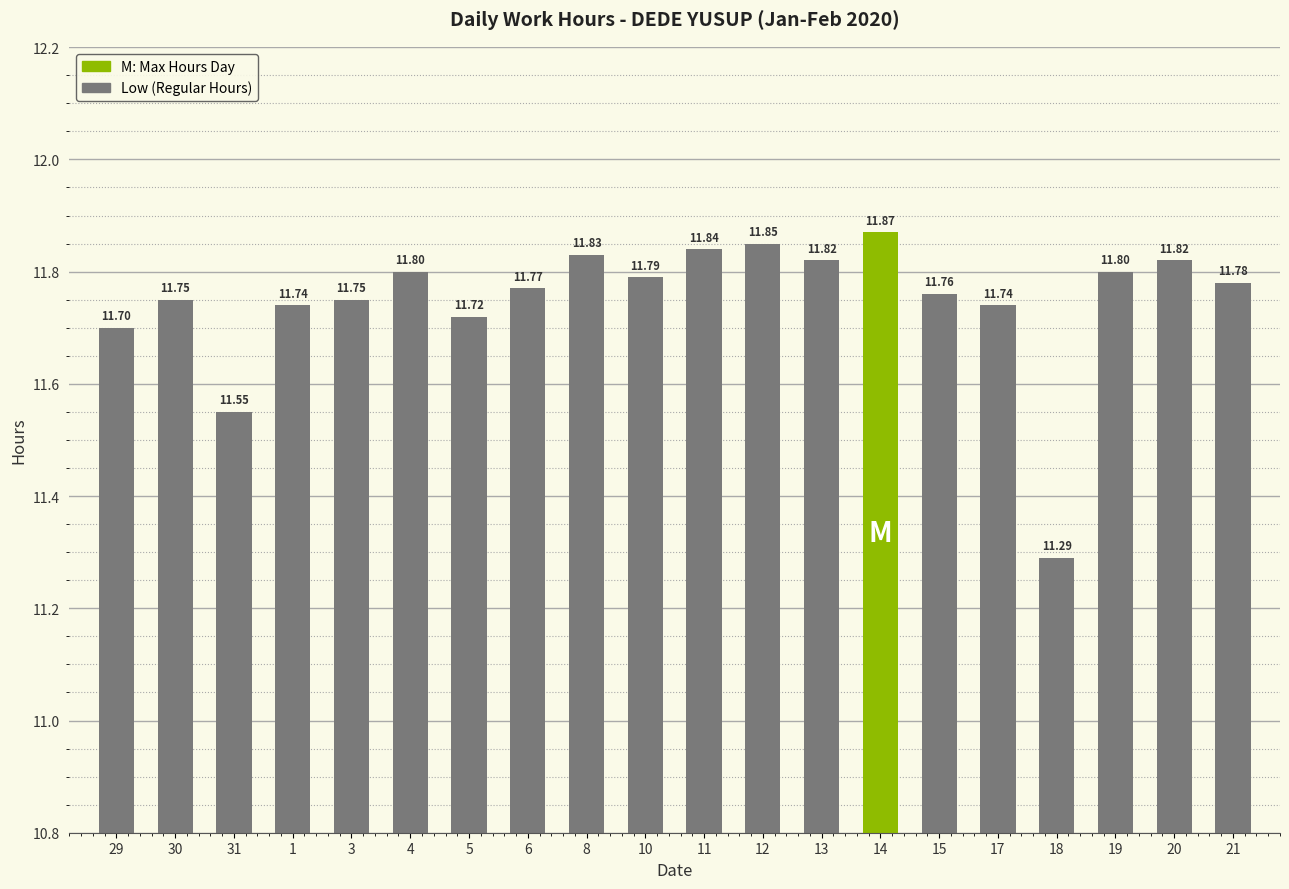

Is it true that the value at 18 is 6.4?

False